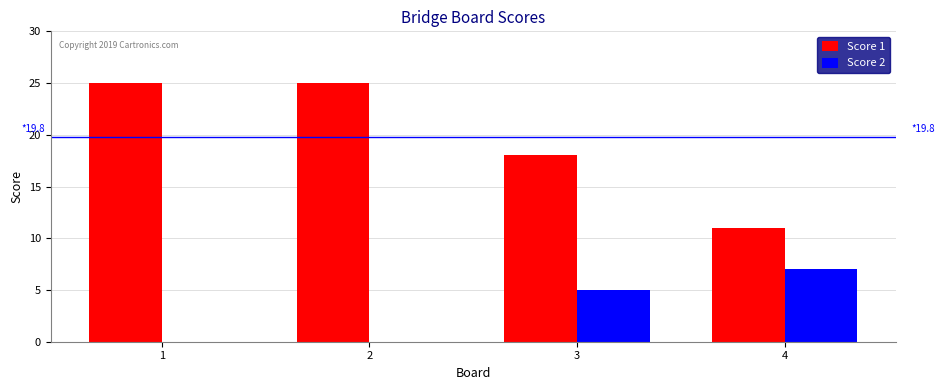

Reading left to right, list all the values displayed in this chart.

Score 1: 1=25	2=25	3=18	4=11
Score 2: 1=0	2=0	3=5	4=7